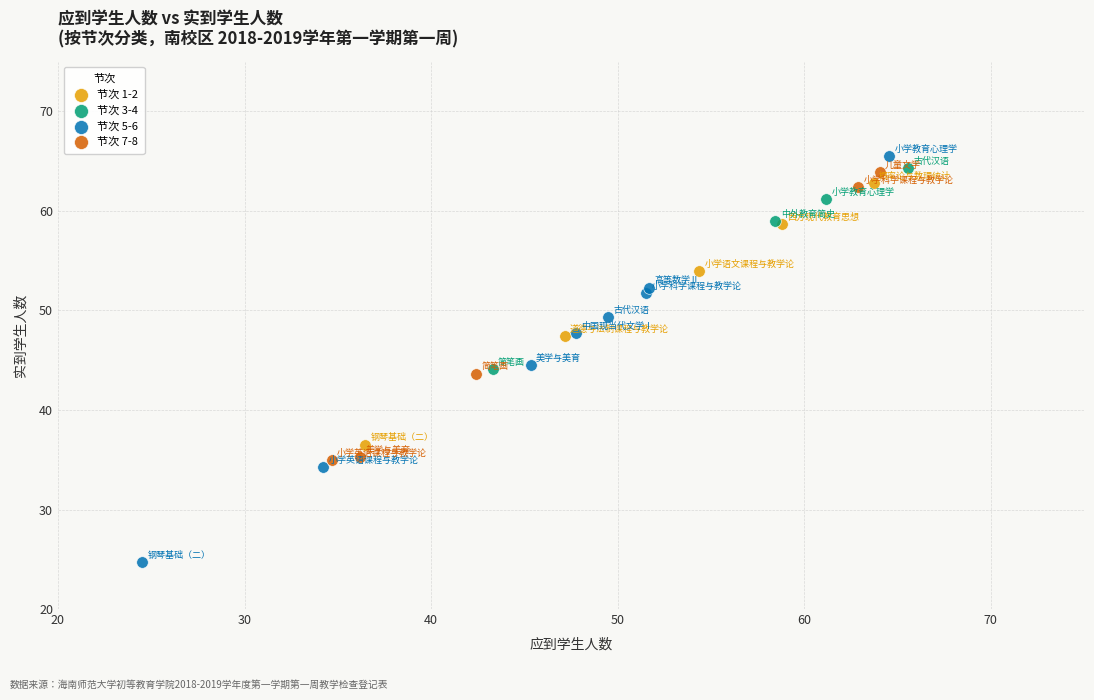

Which series reaches the maximum Y coordinate?

节次 5-6